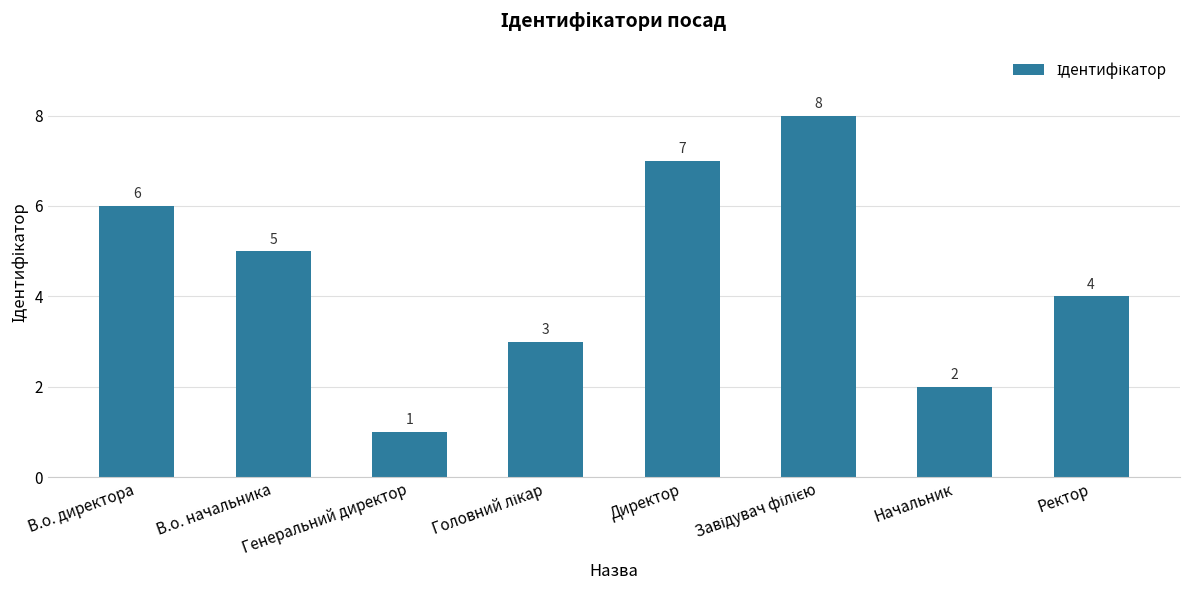

What is the difference between the second highest and second lowest values?

5